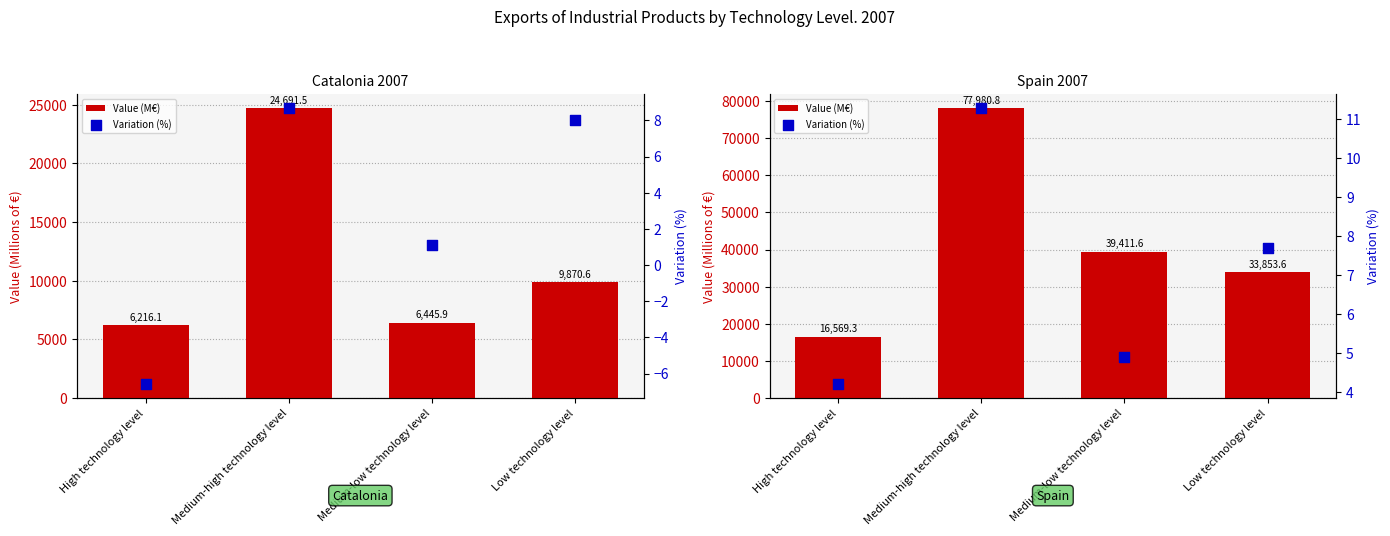

Which series reaches the minimum Y coordinate?

Variation (%)